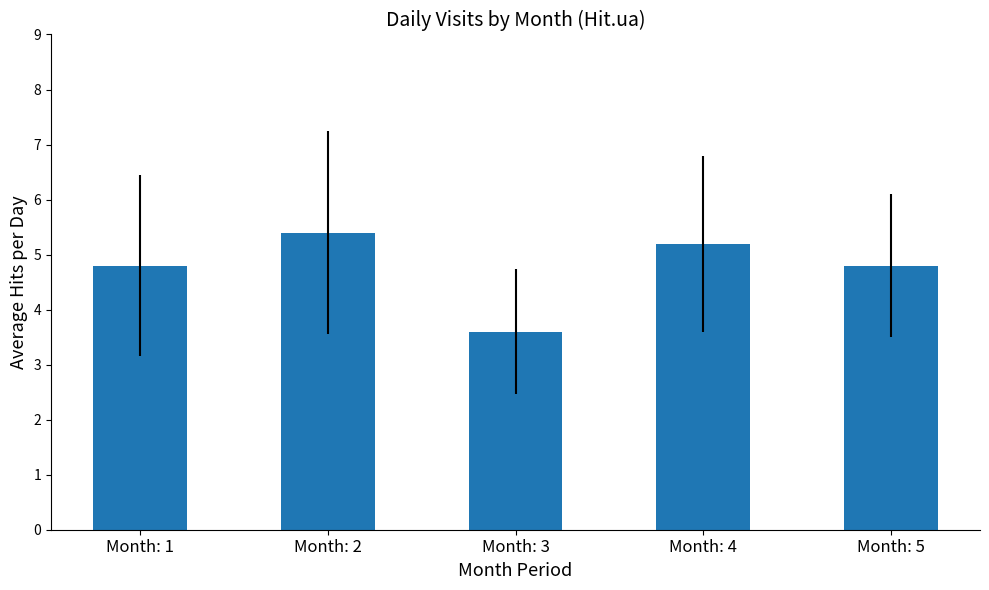

Count the number of values greater than 4.

4